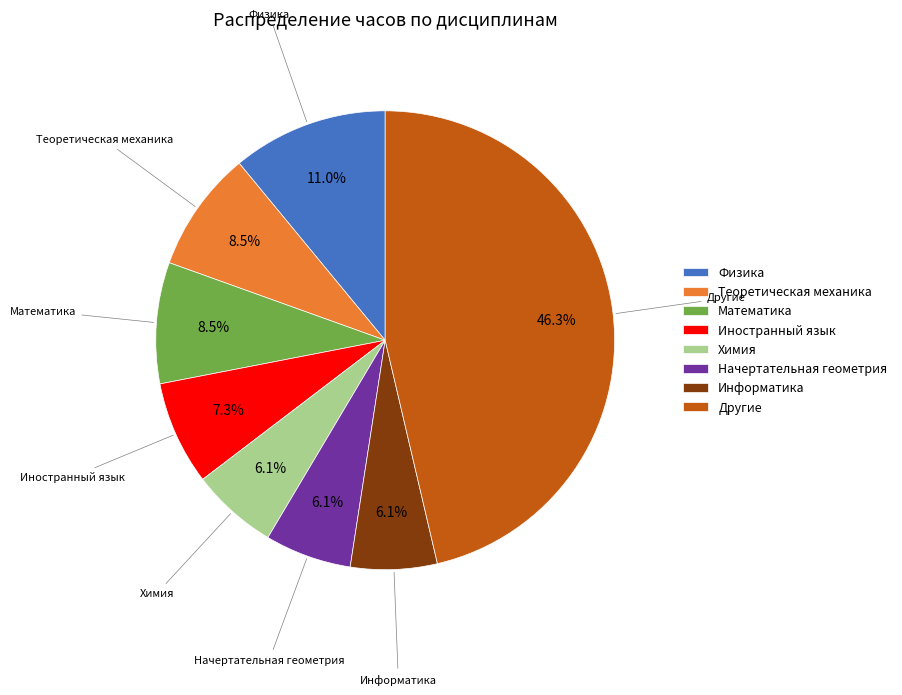

Approximately how many times larger is the value at Информатика compared to Теоретическая механика?

0.7